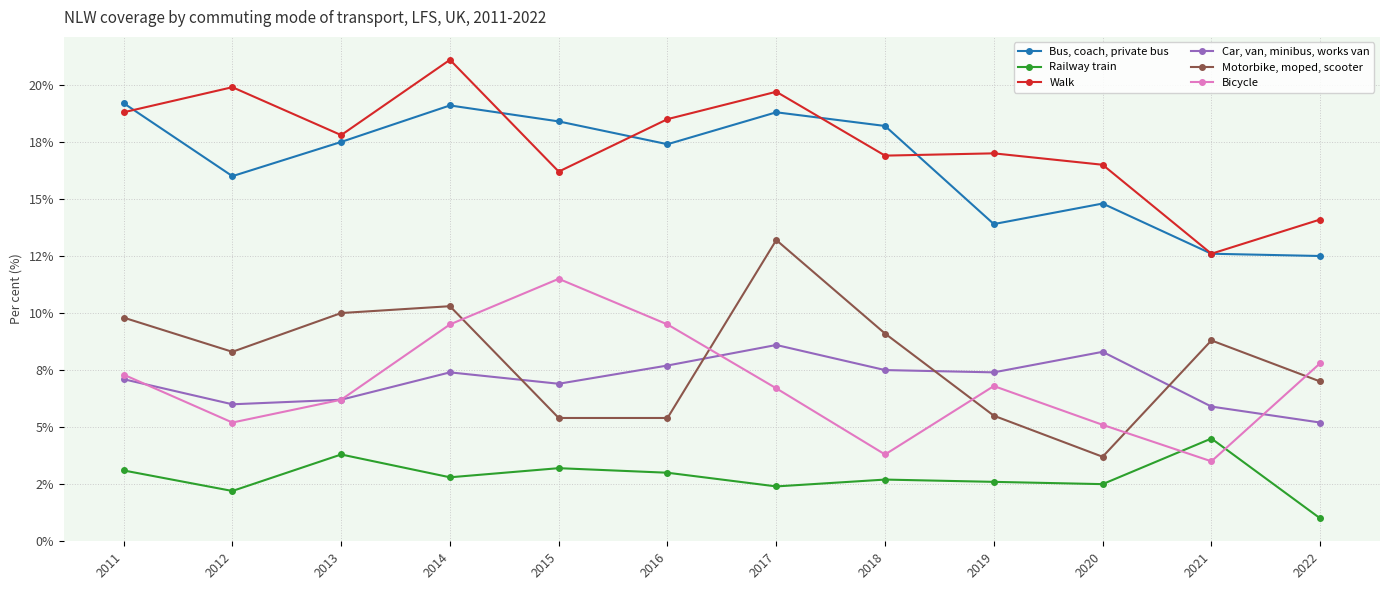

Does the chart have visible grid lines?

Yes